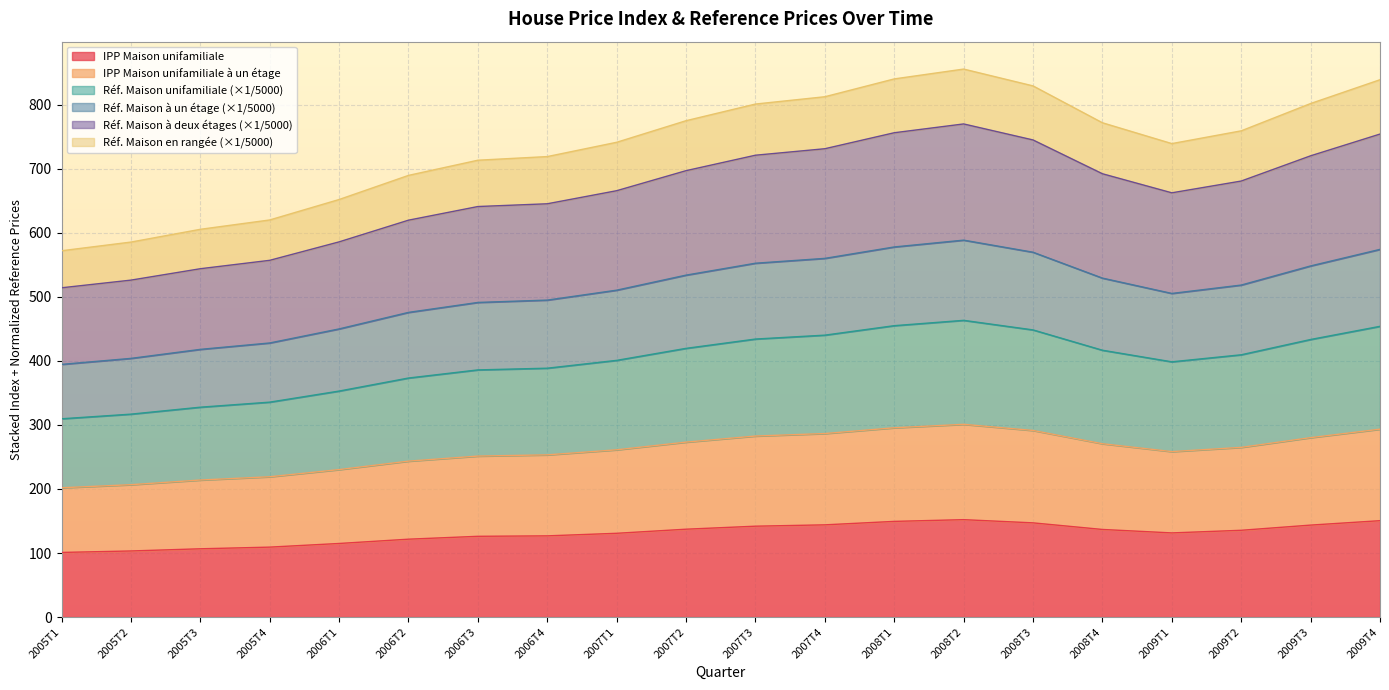

What is the total value across all series at 2009T2?

759.4